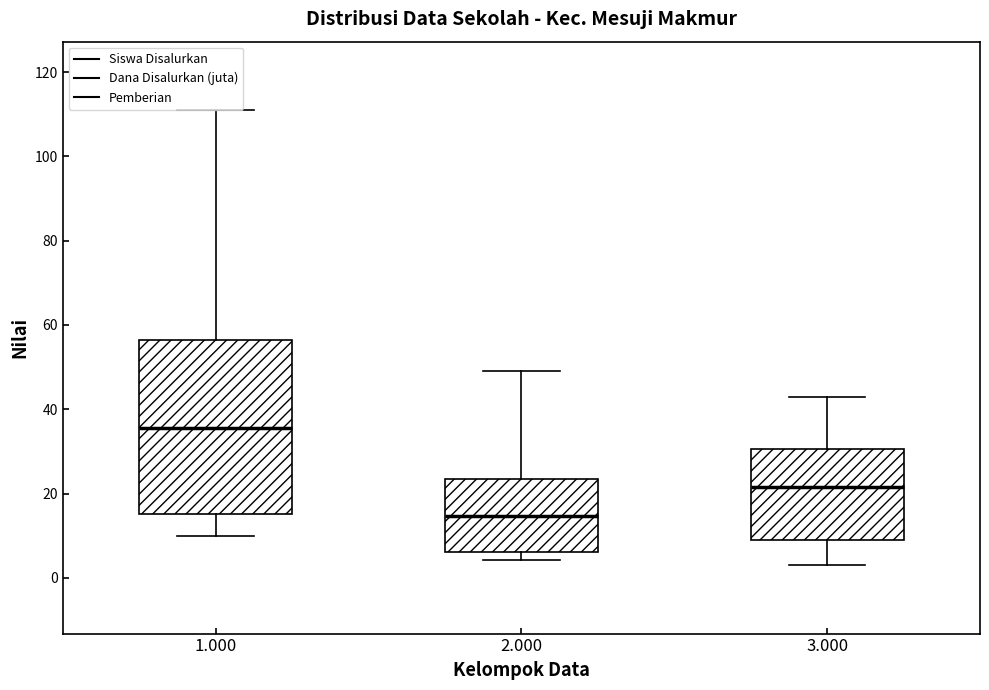

Reading left to right, read every box against the y-axis: the position of its median line, the range the box covers, and the ends of its whiskers. The values are not printed on the chart, so give them approximately, as read against the axis.

1.000: median 36, box 16 to 56, whiskers 10 to 112
2.000: median 14, box 6 to 24, whiskers 4 to 50
3.000: median 22, box 10 to 30, whiskers 4 to 44